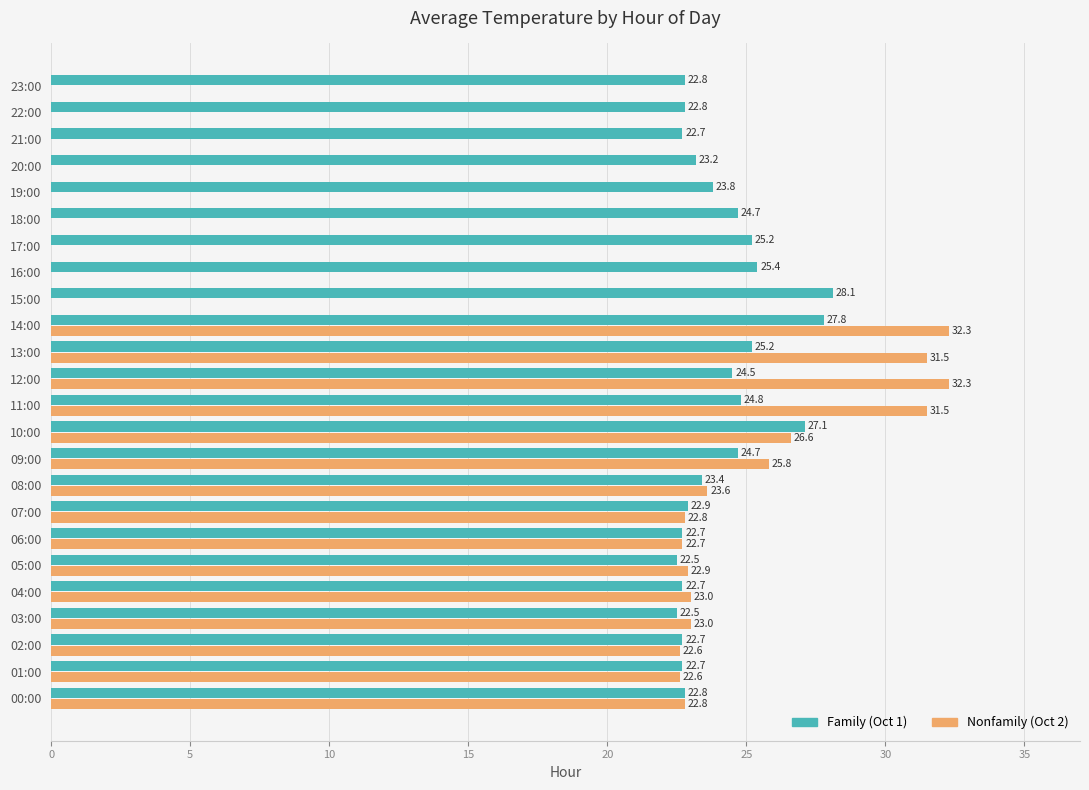

At which category is the sum across all series the highest?

14:00